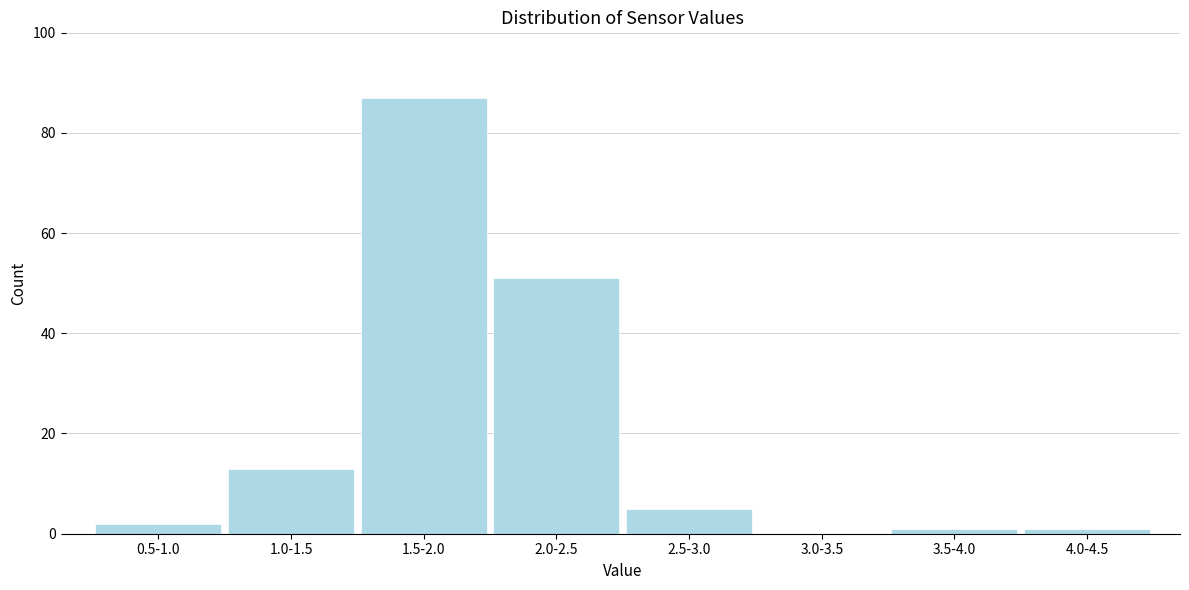

Reading left to right, extract all data points from this chart.

0.5-1.0=2	1.0-1.5=13	1.5-2.0=87	2.0-2.5=51	2.5-3.0=5	3.0-3.5=0	3.5-4.0=1	4.0-4.5=1